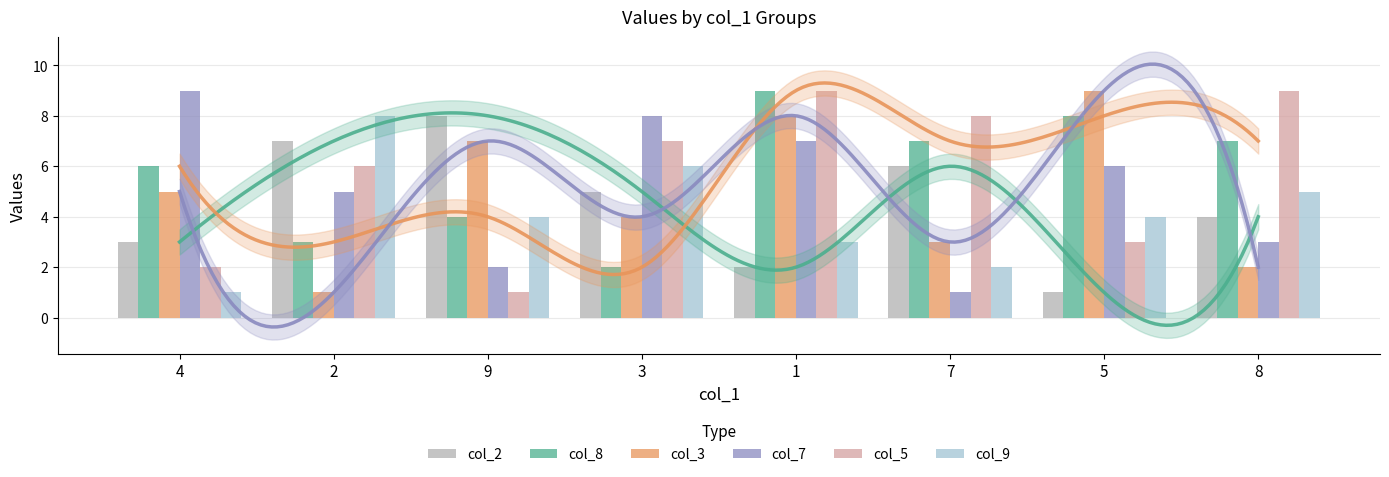

Rank the categories by col_7 value from highest to lowest.

4, 3, 1, 5, 2, 8, 9, 7